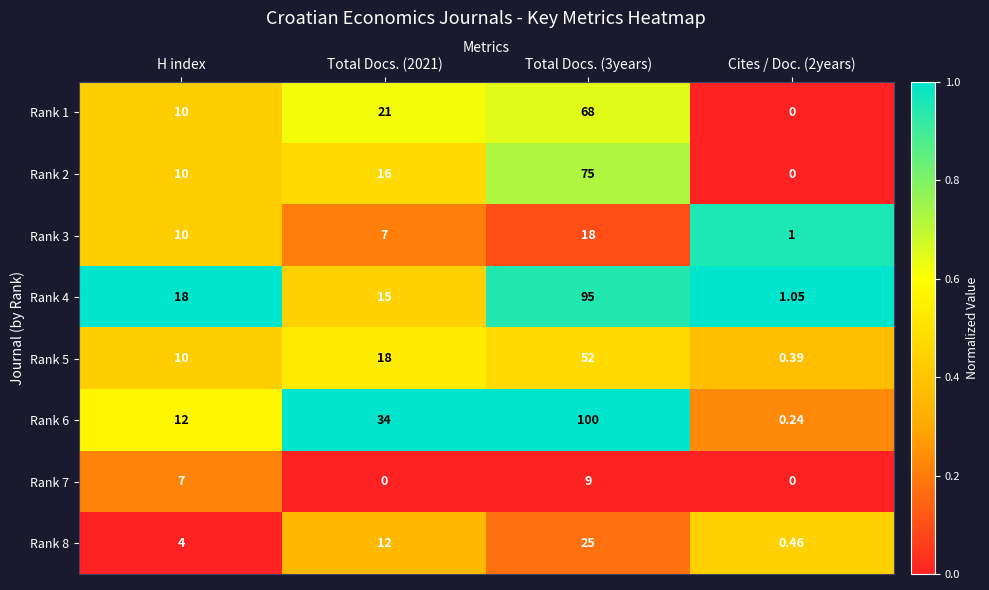

What is the difference between the highest and lowest values at Total Docs. (3years)?

91.0